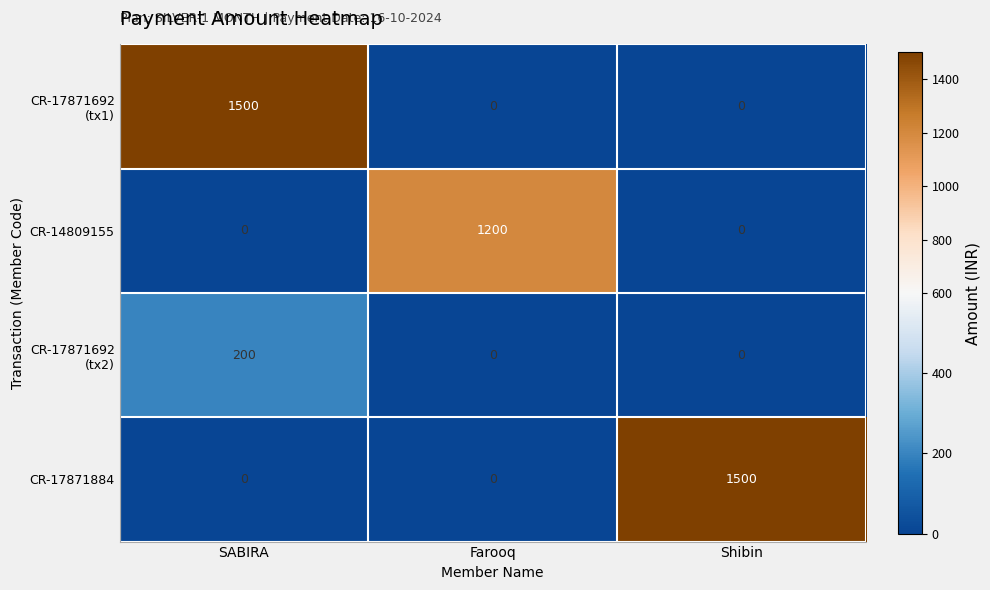

What is the maximum value for CR-17871884?

1500